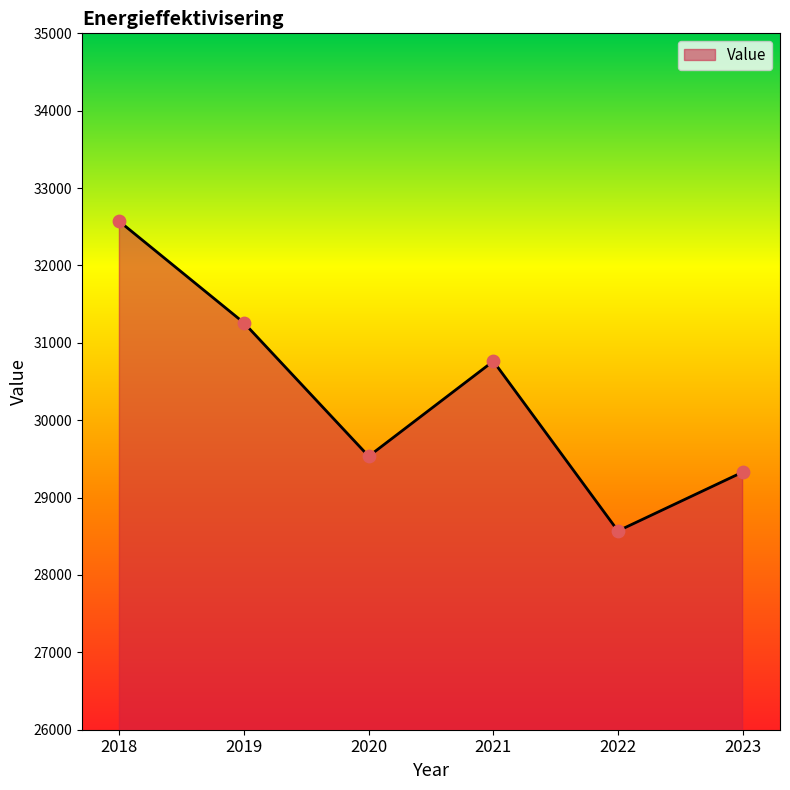

What is the change in value from 2018 to 2023?

-3240